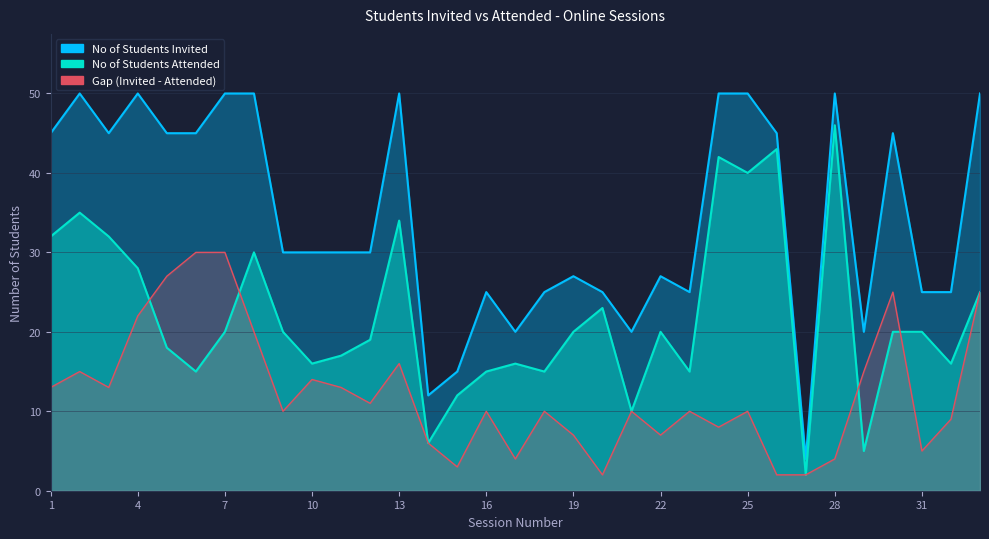

True or false: No of Students Attended and No of Students Invited cross at least once.

False